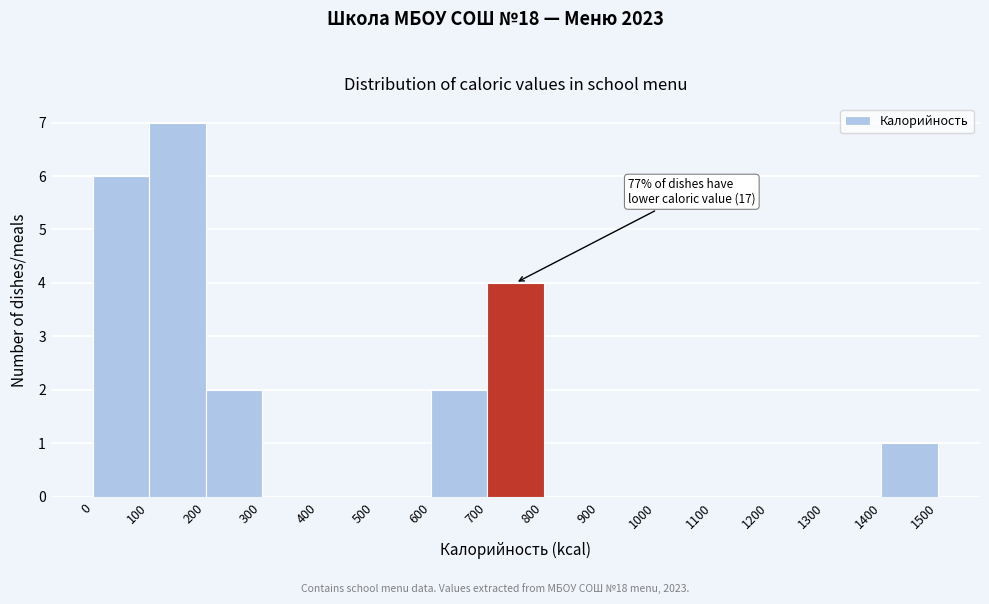

Over which range of the x-axis is the bar tallest?

100 to 200